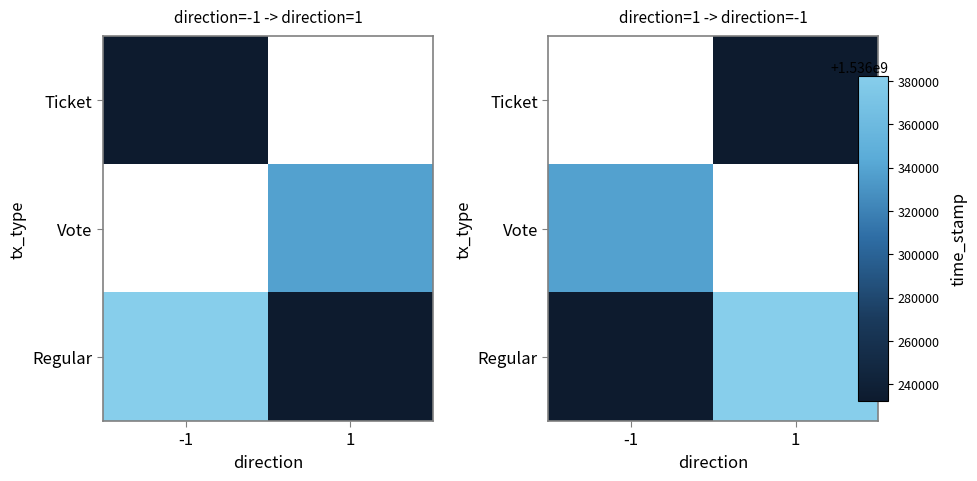

Which category has the lowest value across all series?

-1